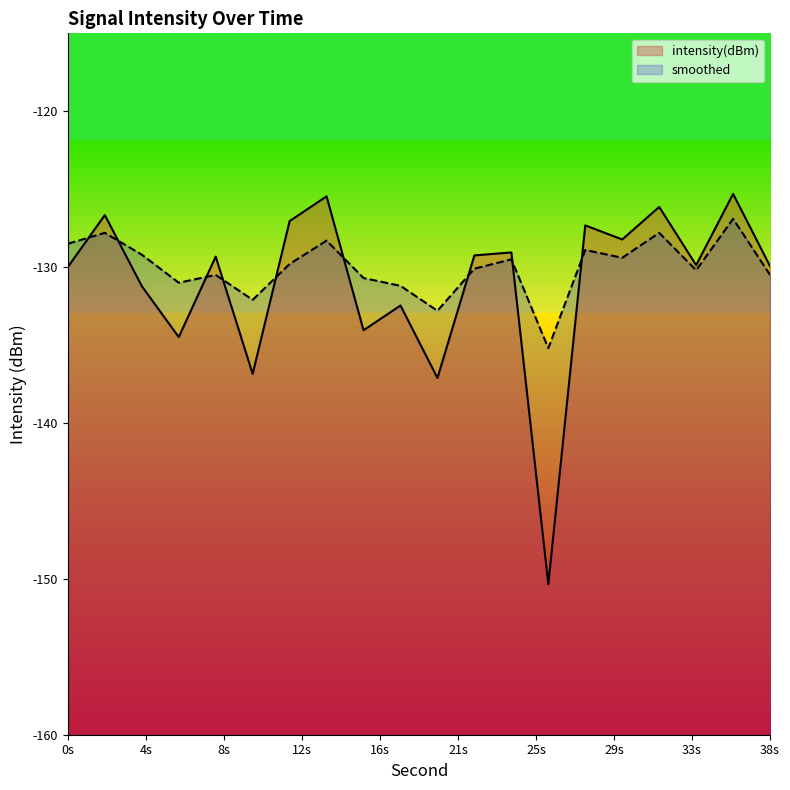

Reading right to left, extract all data points from this chart.

intensity(dBm): -129.9	-125.3	-129.9	-126.1	-128.2	-127.3	-150.3	-129.1	-129.2	-137.1	-132.5	-134.1	-125.5	-127.0	-136.8	-129.3	-134.5	-131.2	-126.7	-130.0
smoothed: -130.5	-126.9	-130.2	-127.8	-129.4	-128.9	-135.2	-129.5	-130.1	-132.8	-131.2	-130.7	-128.3	-129.8	-132.1	-130.5	-131.0	-129.2	-127.8	-128.5